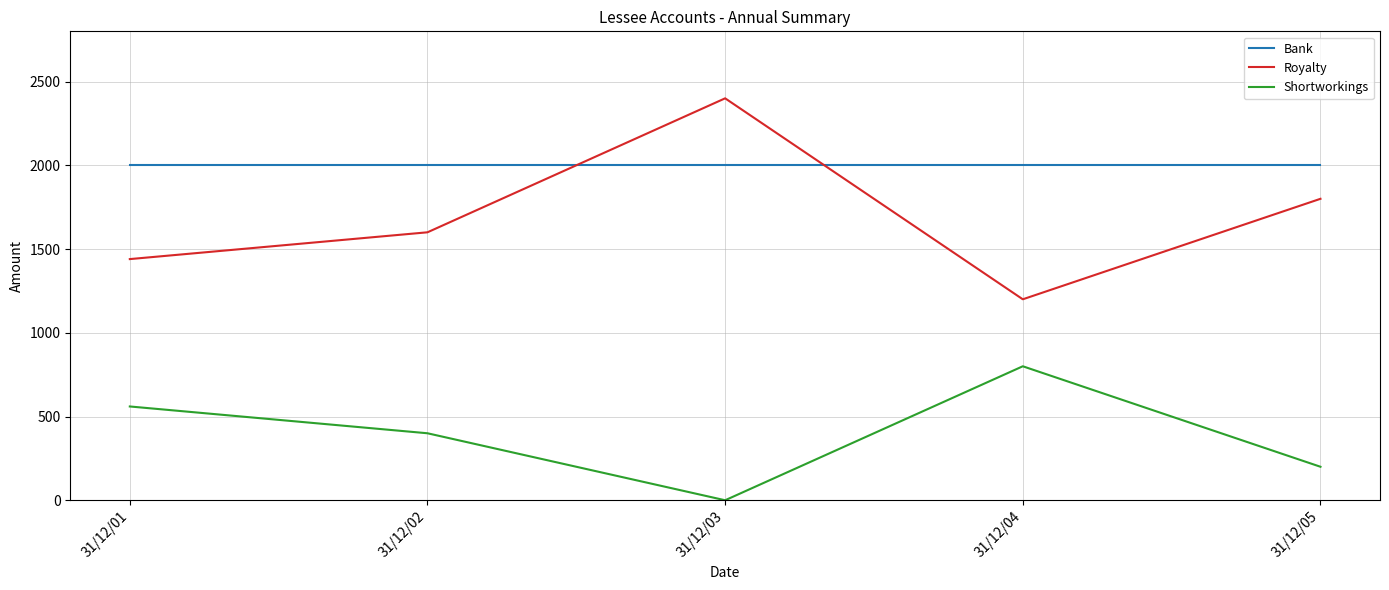

Is it true that Royalty equals 3620 at 31/12/03?

False